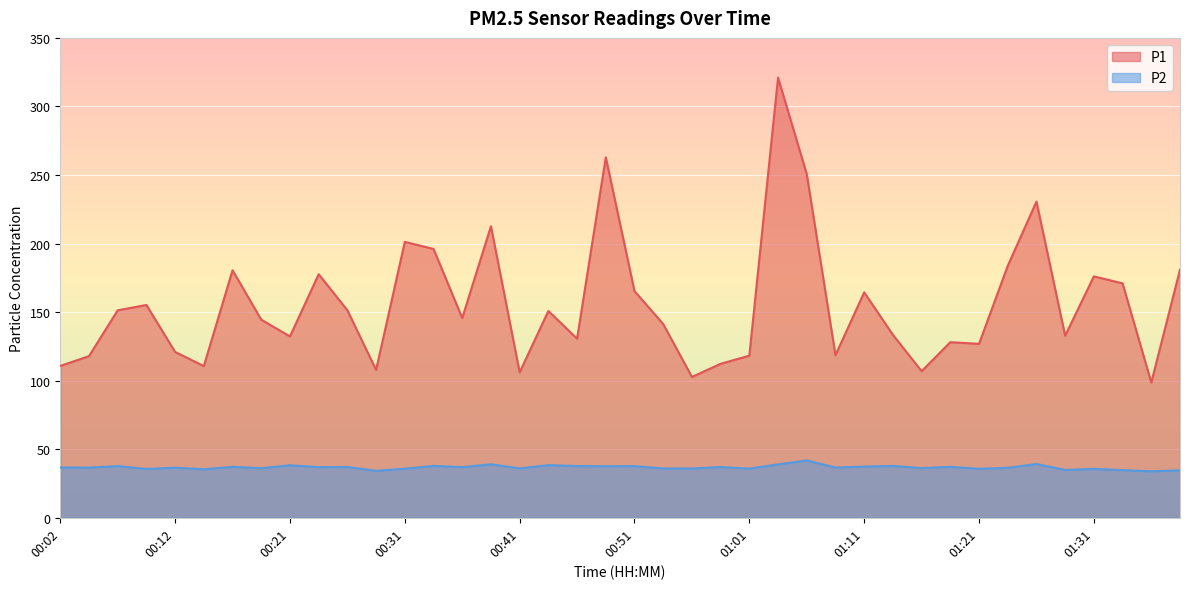

What is the difference between the second highest and second lowest values in the P1 series?

160.2